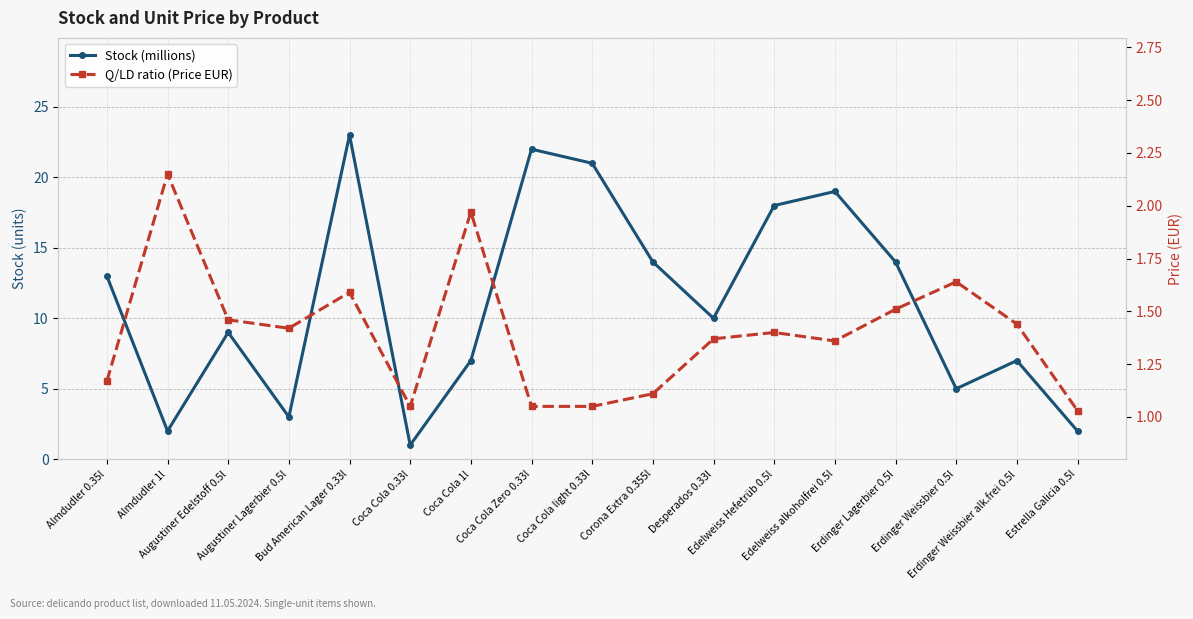

What is the total value across all series at Edelweiss alkoholfrei 0.5l?

20.4